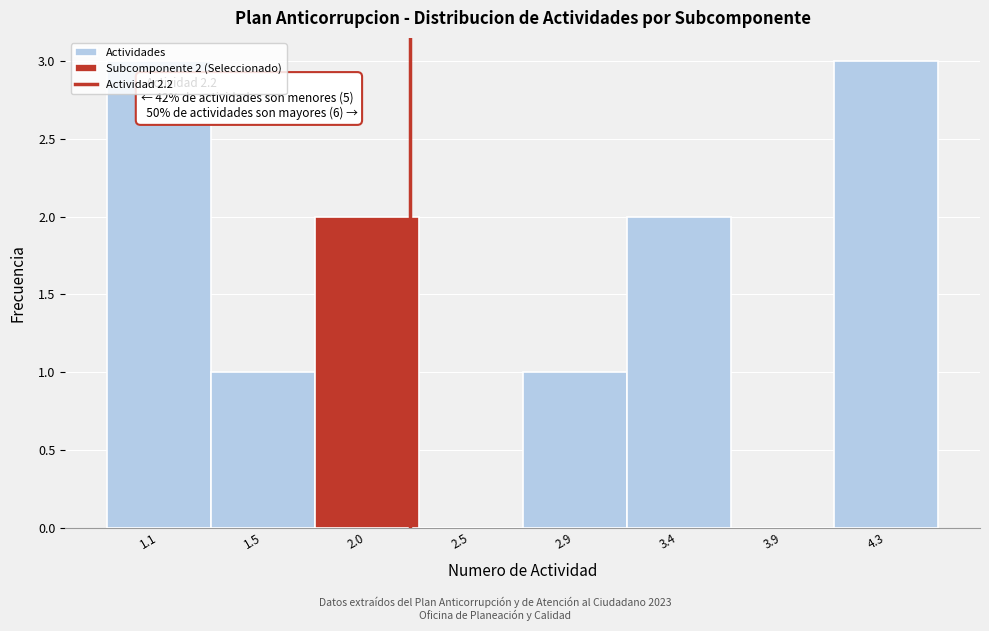

Is it true that the value at 2.0 is 1?

False